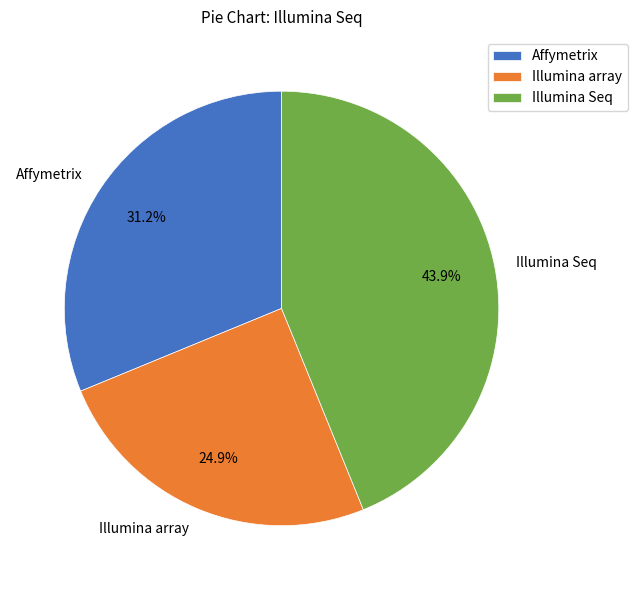

Is it true that Illumina Seq is 44% of the pie?

True